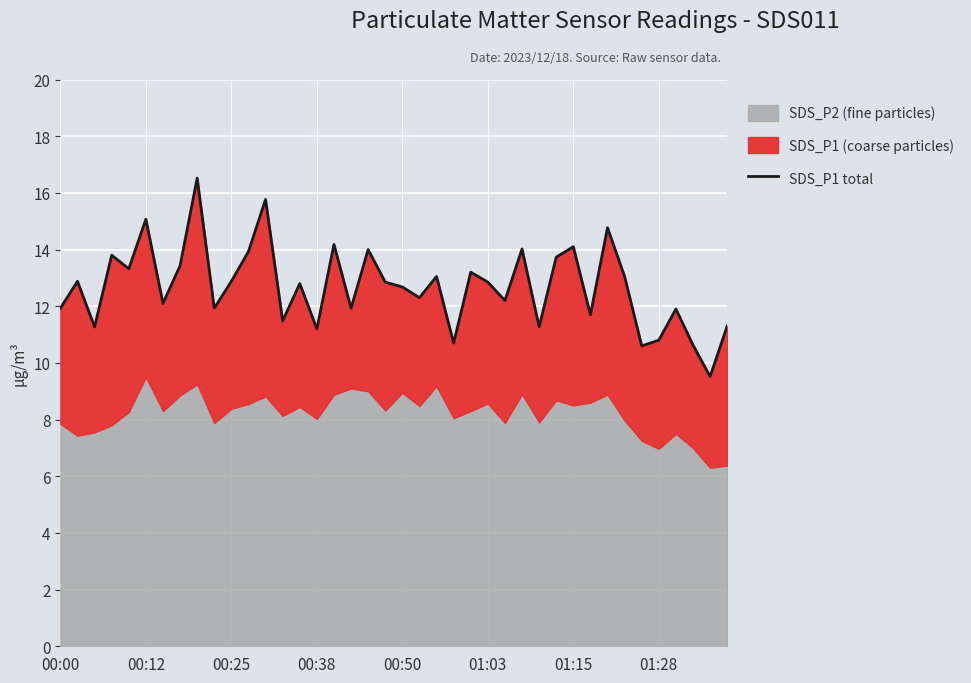

Approximately how many times larger is the value at 00:00 compared to 00:38?

1.1